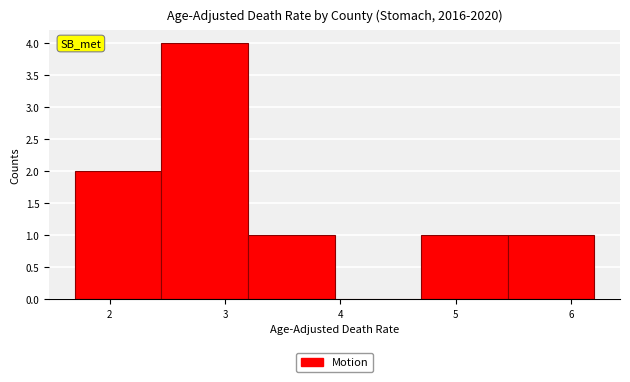

Over which range of the x-axis is the bar tallest?

2.45 to 3.20